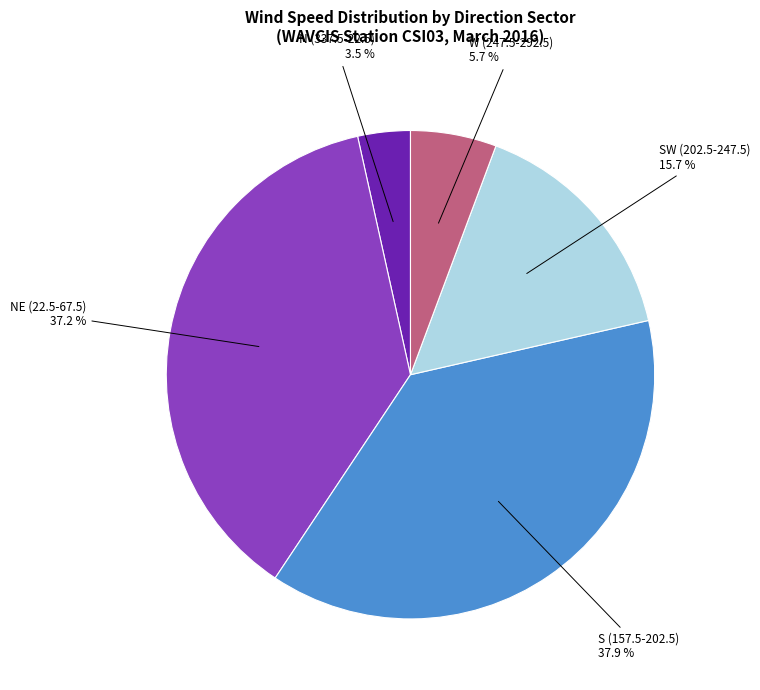

Does any single category account for the majority?

No